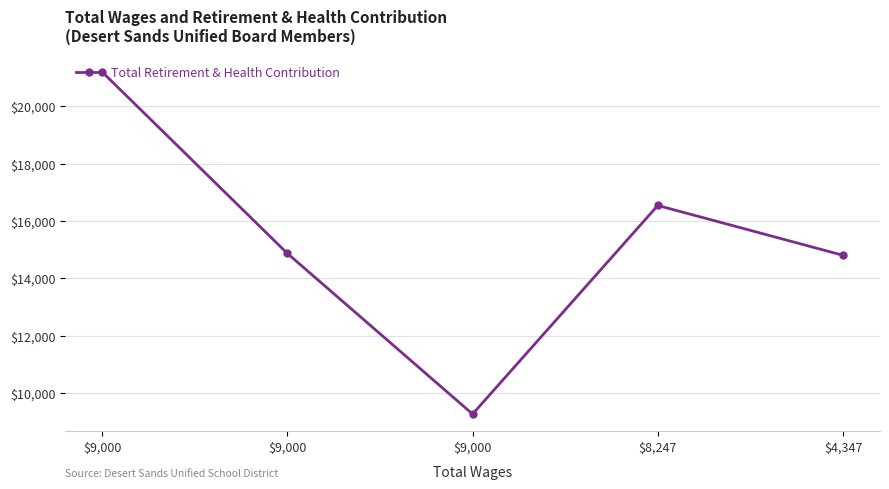

Reading left to right, transcribe all the data shown in this chart.

21192	14865	9265	16539	14802